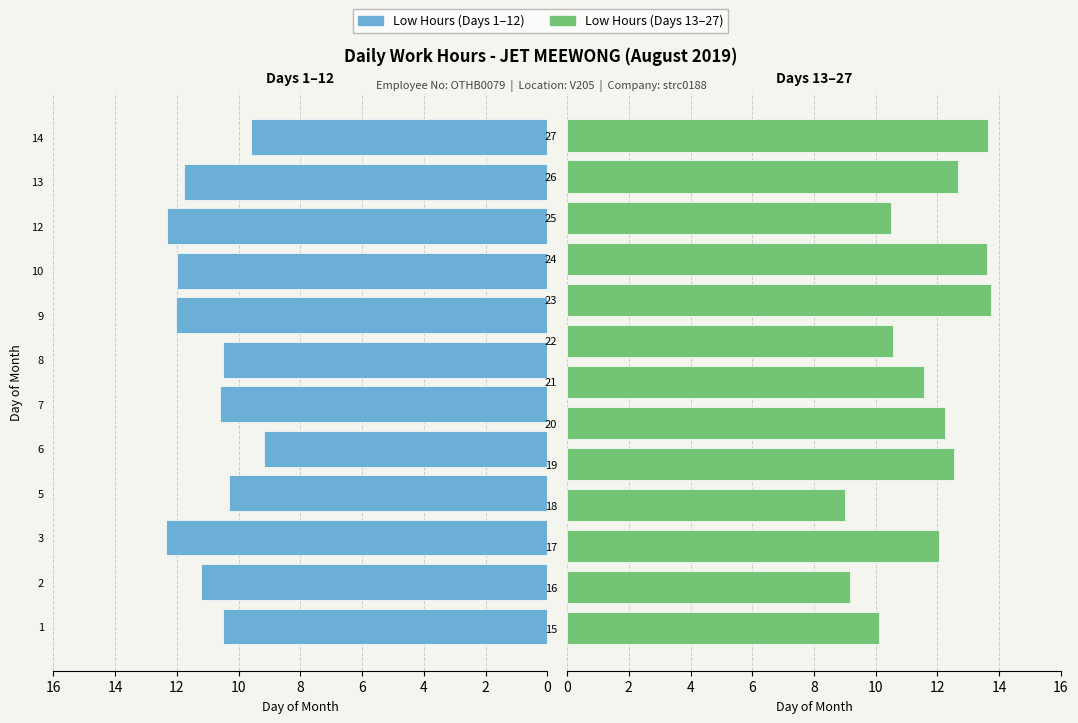

What is the ratio of the value at 21 to the value at 2?

1.0